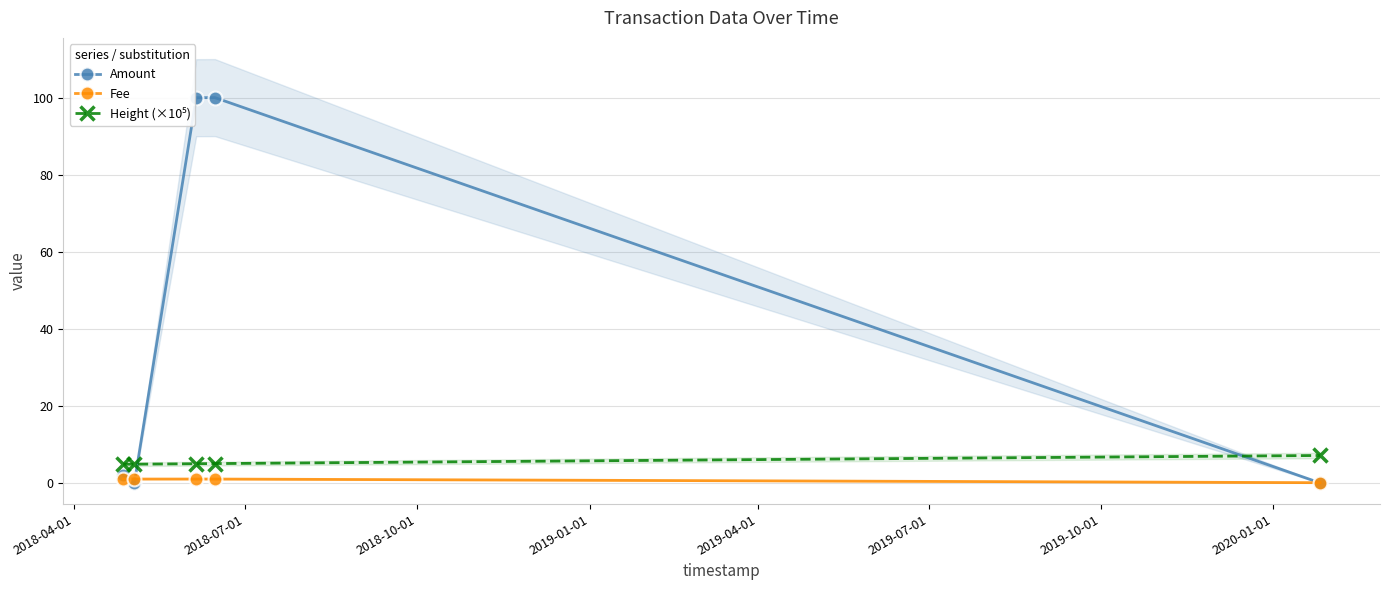

What position from the left is 2018-07-01?

2